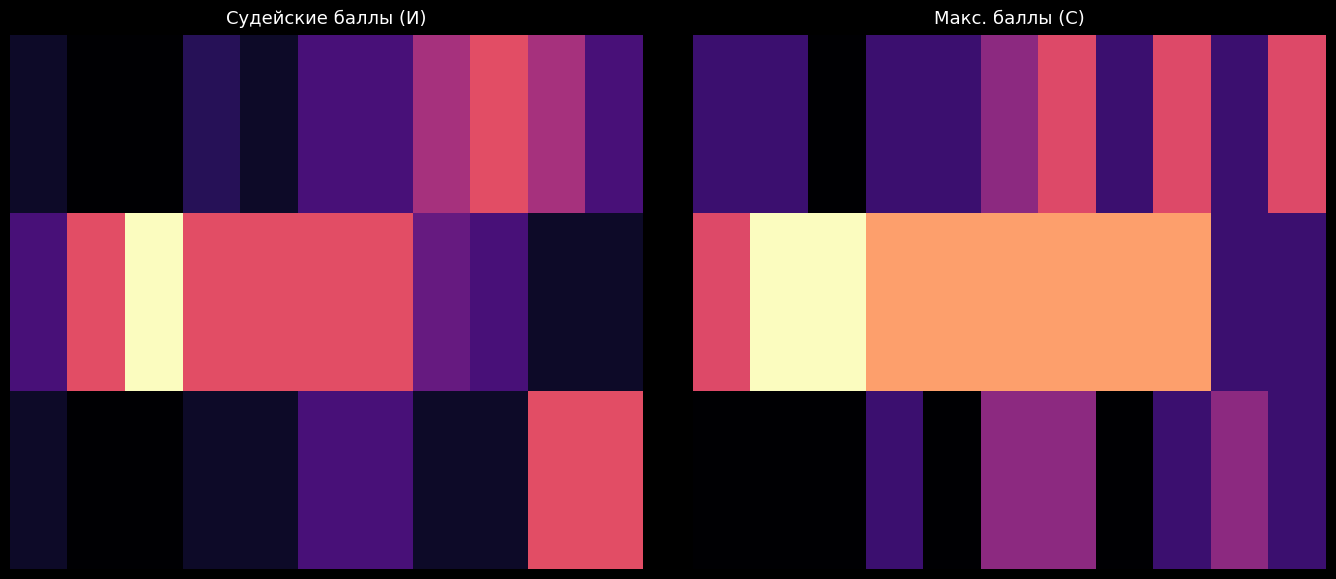

What is the greatest value displayed?

1.0